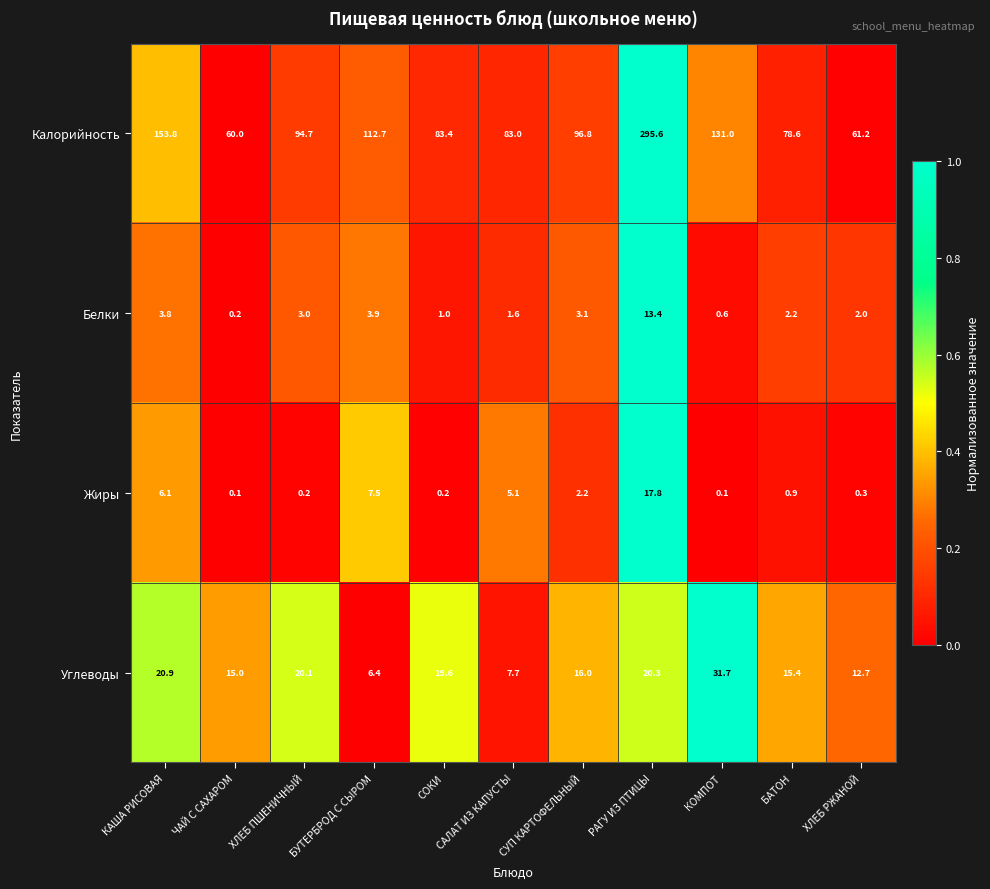

Rank the categories by Углеводы value from lowest to highest.

БУТЕРБРОД С СЫРОМ, САЛАТ ИЗ КАПУСТЫ, ХЛЕБ РЖАНОЙ, ЧАЙ С САХАРОМ, БАТОН, СУП КАРТОФЕЛЬНЫЙ, СОКИ, ХЛЕБ ПШЕНИЧНЫЙ, РАГУ ИЗ ПТИЦЫ, КАША РИСОВАЯ, КОМПОТ